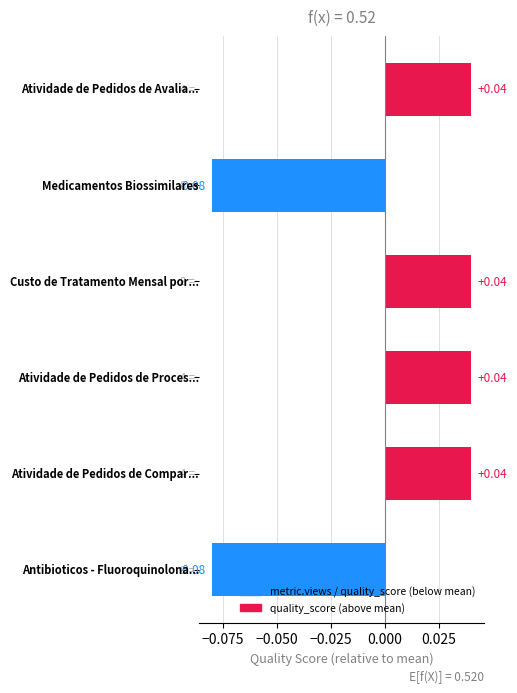

At which label is the value closest to 0?

Atividade de Pedidos de Avaliacao Previa